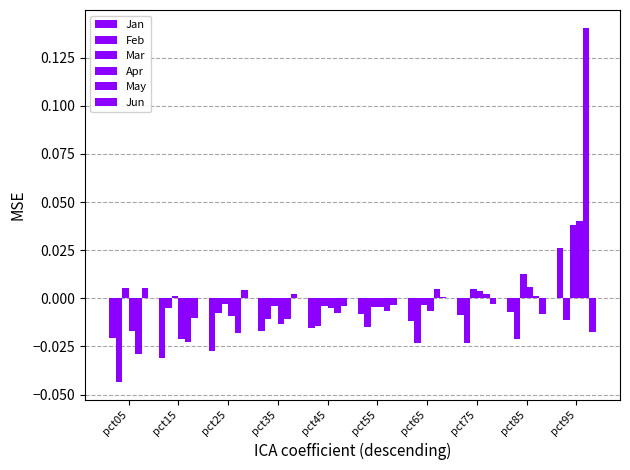

Reading left to right, what are all the values shown in this chart?

Jan: pct05=-0.0	pct15=-0.0	pct25=-0.0	pct35=-0.0	pct45=-0.0	pct55=-0.0	pct65=-0.0	pct75=-0.0	pct85=-0.0	pct95=0.0
Feb: pct05=-0.0	pct15=-0.0	pct25=-0.0	pct35=-0.0	pct45=-0.0	pct55=-0.0	pct65=-0.0	pct75=-0.0	pct85=-0.0	pct95=-0.0
Mar: pct05=0.0	pct15=0.0	pct25=-0.0	pct35=-0.0	pct45=-0.0	pct55=-0.0	pct65=-0.0	pct75=0.0	pct85=0.0	pct95=0.0
Apr: pct05=-0.0	pct15=-0.0	pct25=-0.0	pct35=-0.0	pct45=-0.0	pct55=-0.0	pct65=-0.0	pct75=0.0	pct85=0.0	pct95=0.0
May: pct05=-0.0	pct15=-0.0	pct25=-0.0	pct35=-0.0	pct45=-0.0	pct55=-0.0	pct65=0.0	pct75=0.0	pct85=0.0	pct95=0.1
Jun: pct05=0.0	pct15=-0.0	pct25=0.0	pct35=0.0	pct45=-0.0	pct55=-0.0	pct65=0.0	pct75=-0.0	pct85=-0.0	pct95=-0.0